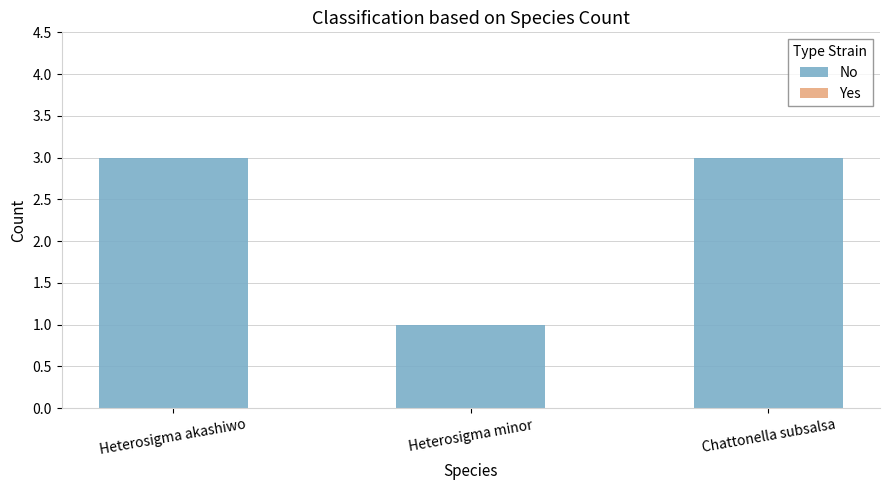

What is the maximum value shown in the chart?

3